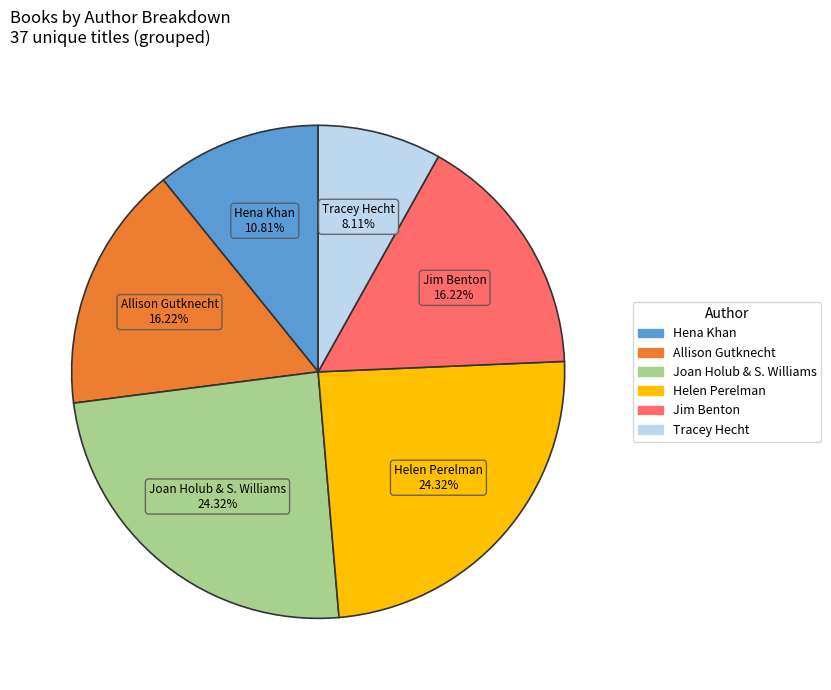

Which category has the smallest portion of the pie?

Tracey Hecht